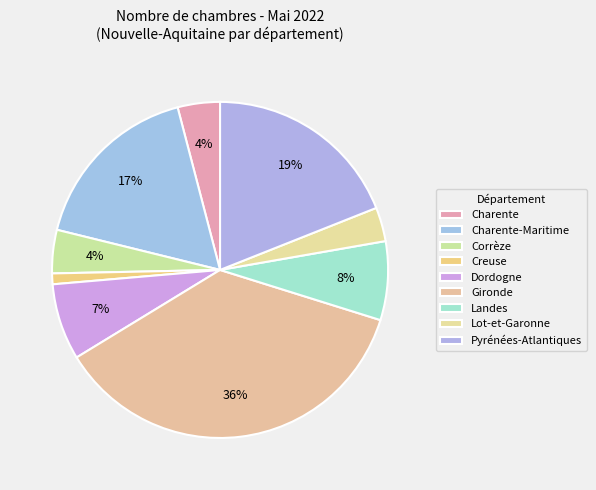

Count the number of slices in the pie.

9